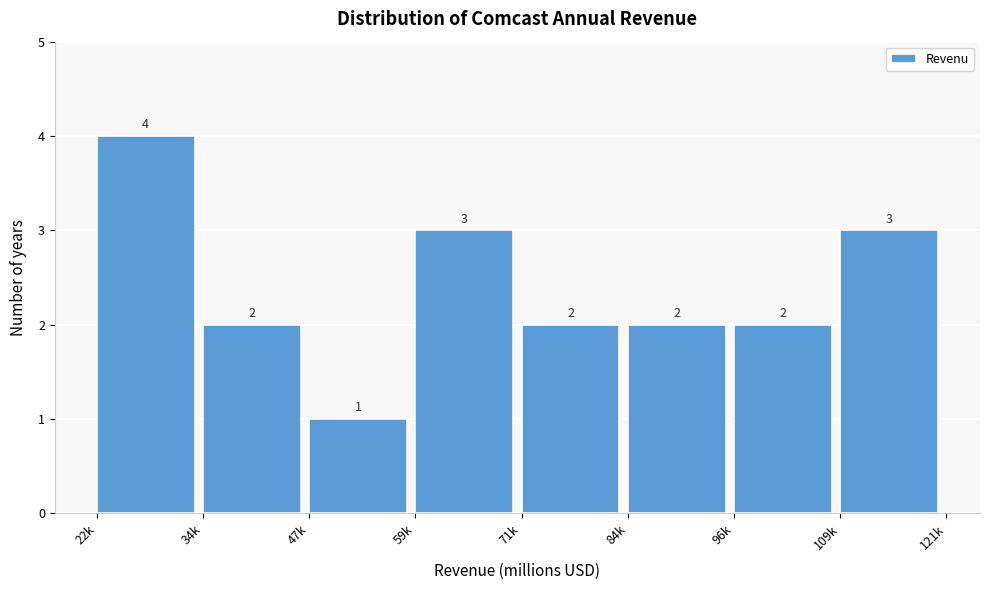

Reading right to left, transcribe all the data shown in this chart.

109k=3	96k=2	84k=2	71k=2	59k=3	47k=1	34k=2	22k=4